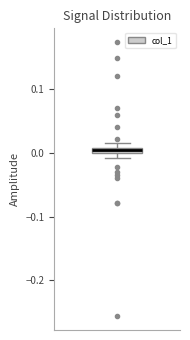

Where is the upper edge of the box on the y-axis? The values are not printed on the chart, so give them approximately, as read against the axis.

0.01